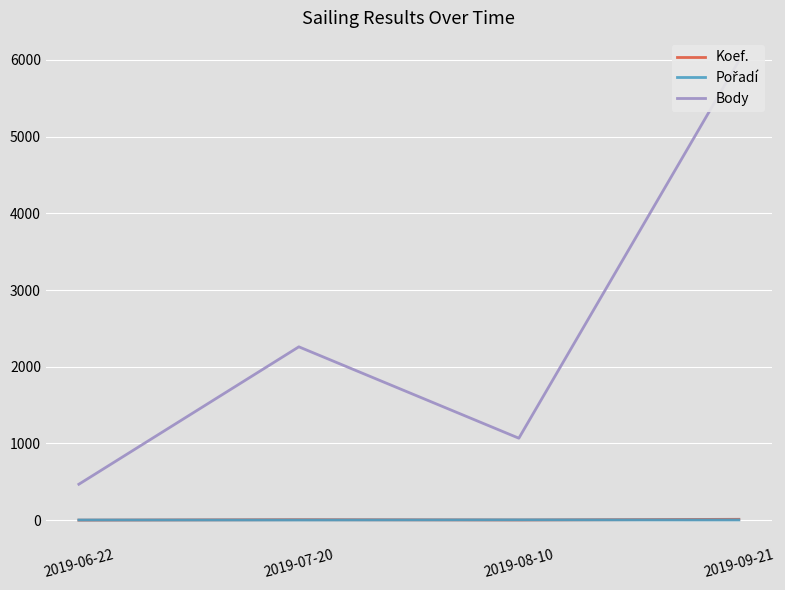

What is the label of the 2nd point from the left?

2019-07-20